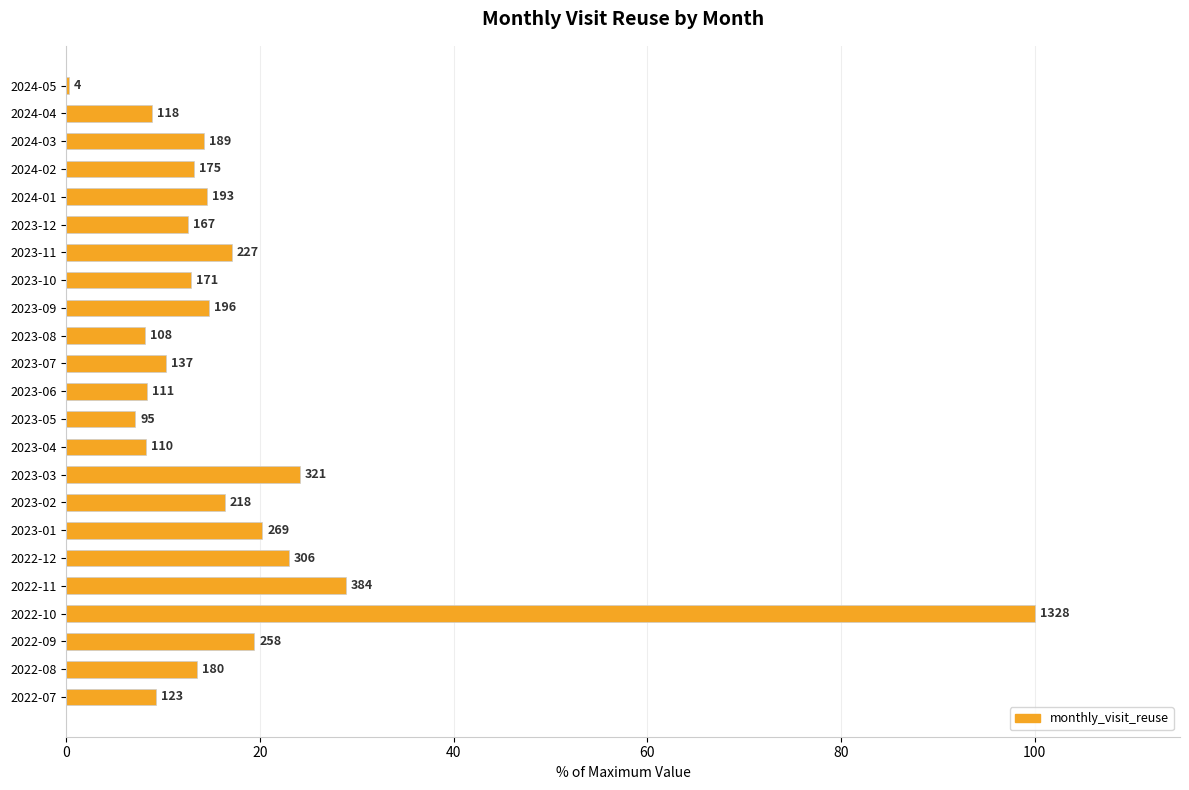

Are the bars horizontal?

Yes